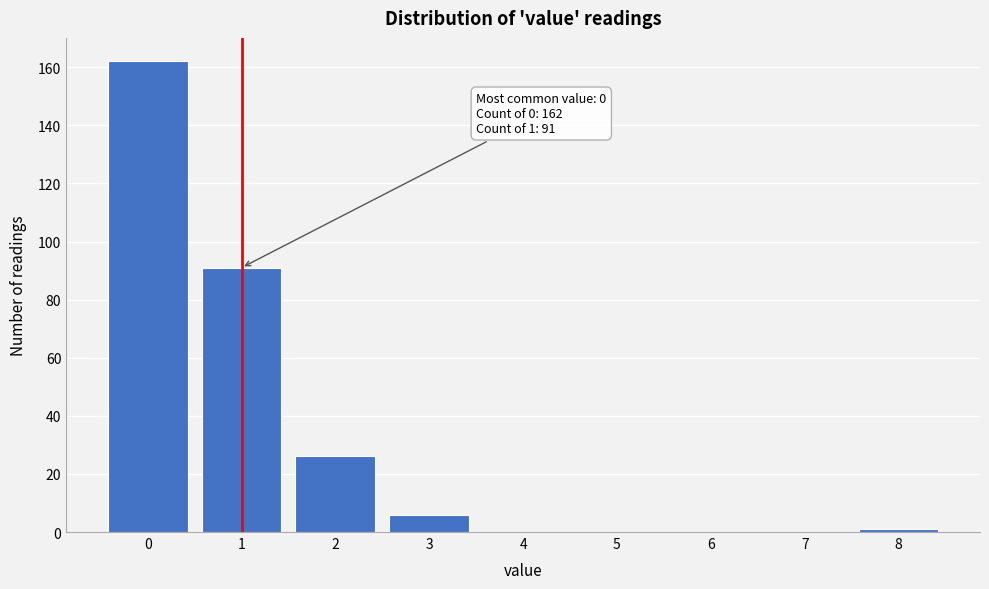

Reading left to right, what are all the values shown in this chart?

0=162	1=91	2=26	3=6	4=0	5=0	6=0	7=0	8=1